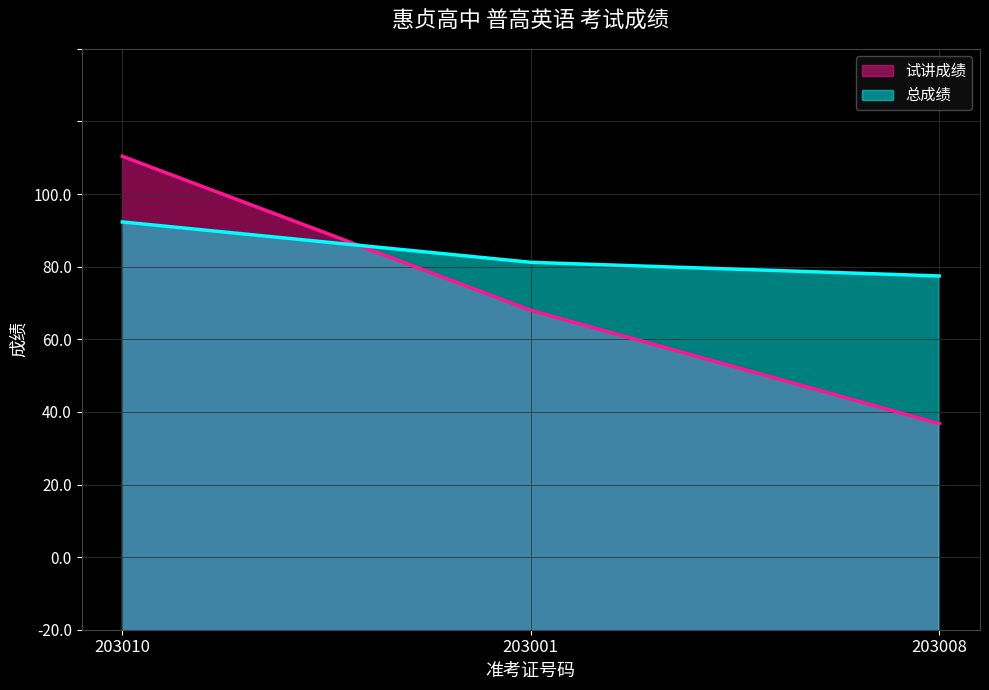

True or false: 总成绩 has a value of 84.4 at 203008.

True